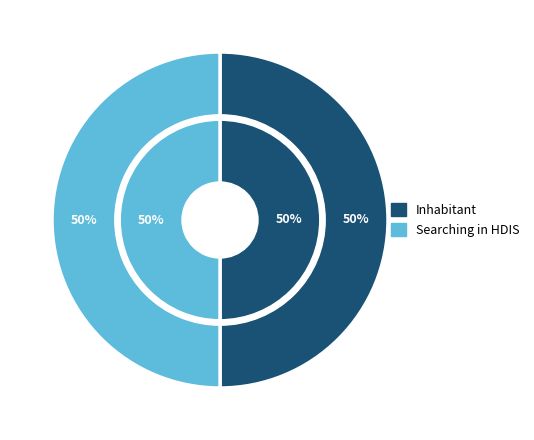

What is the smallest slice in the pie chart?

Inhabitant